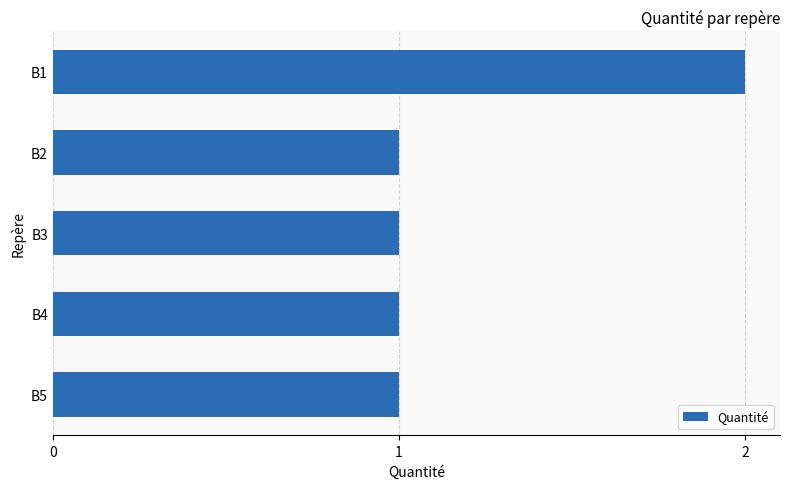

What is the ratio of the value at B1 to the value at B2?

2.0